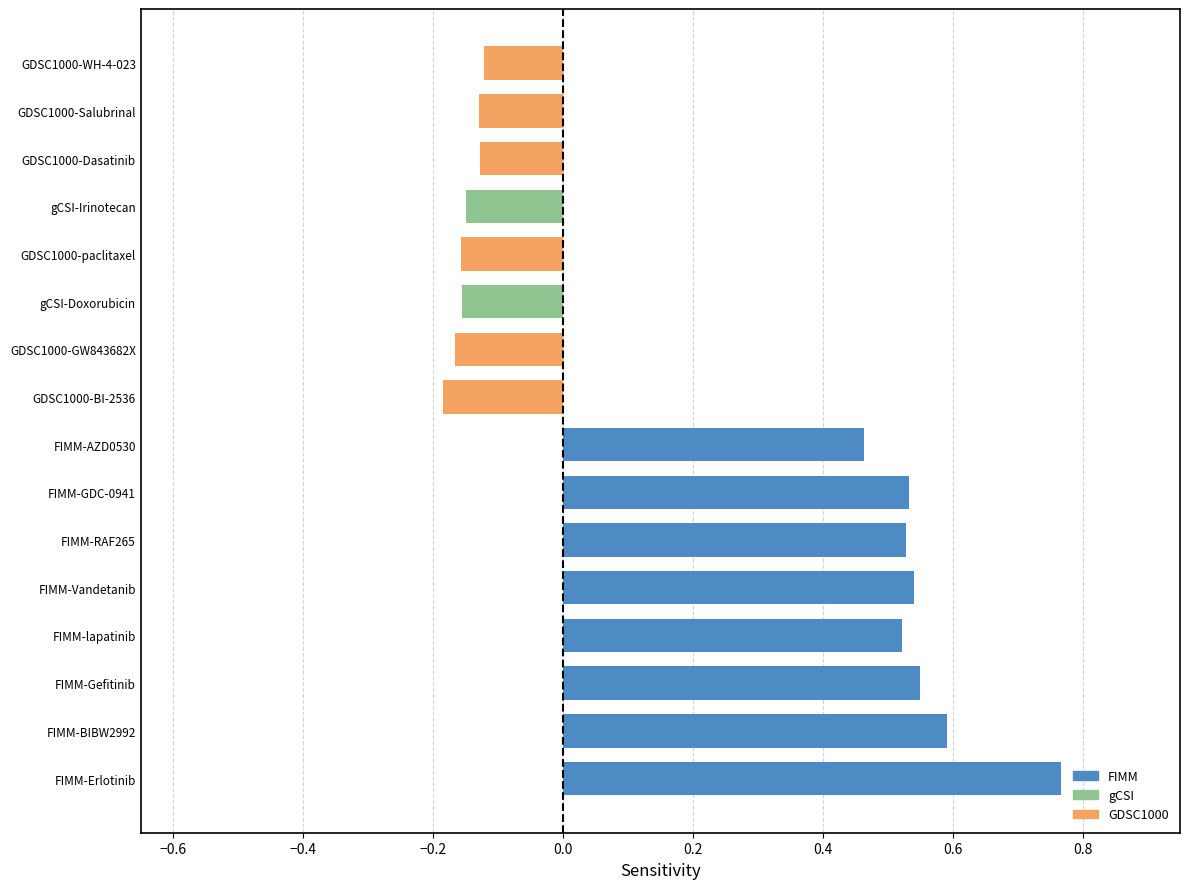

Count the values in the range 0 to 1.

8